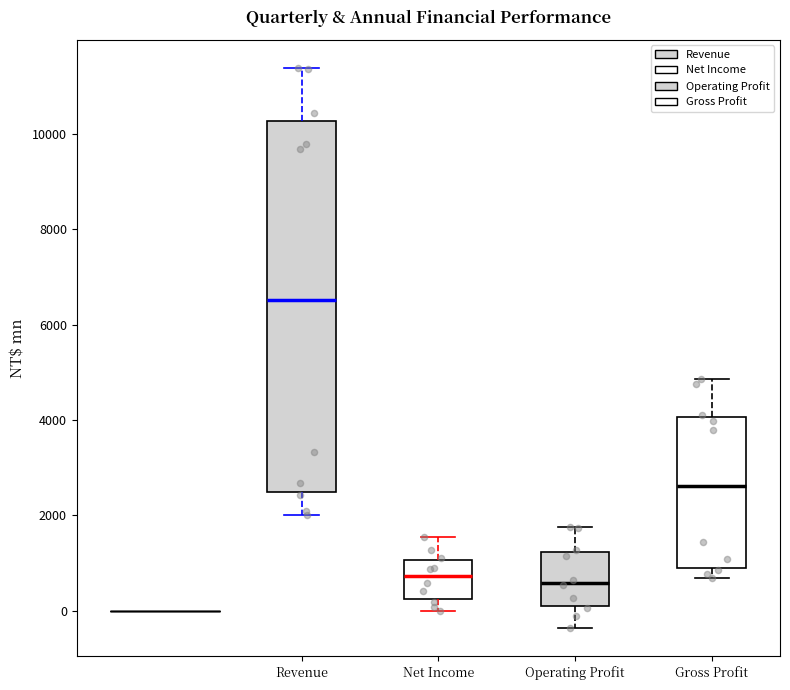

Which box's median line is the highest?

Revenue